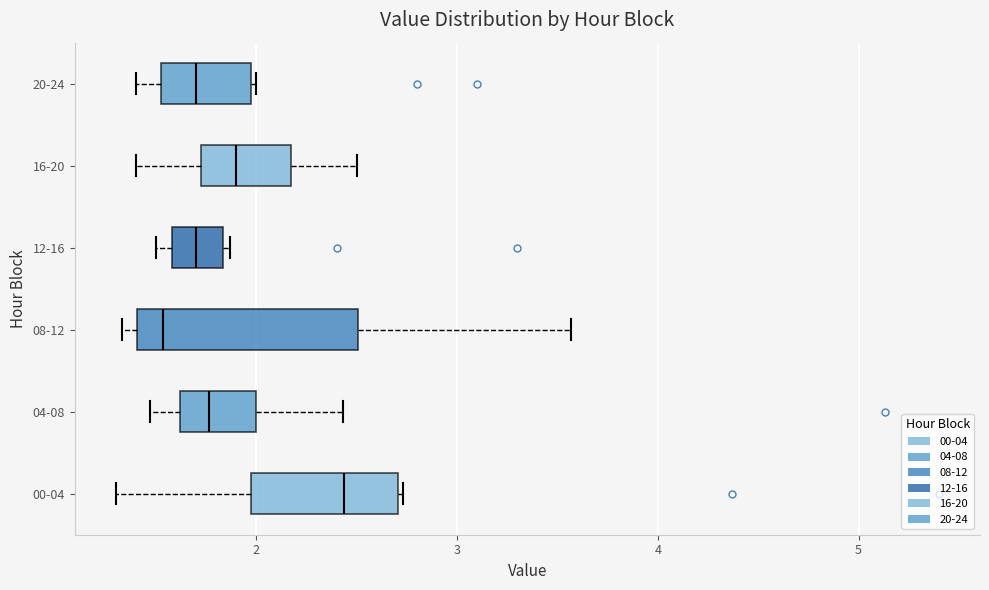

Reading bottom to top, read every box against the x-axis: the position of its median line, the range the box covers, and the ends of its whiskers. The values are not printed on the chart, so give them approximately, as read against the axis.

00-04: median 2.4, box 2.0 to 2.7, whiskers 1.3 to 2.7
04-08: median 1.8, box 1.6 to 2.0, whiskers 1.5 to 2.4
08-12: median 1.5, box 1.4 to 2.5, whiskers 1.3 to 3.6
12-16: median 1.7, box 1.6 to 1.8, whiskers 1.5 to 1.9
16-20: median 1.9, box 1.7 to 2.2, whiskers 1.4 to 2.5
20-24: median 1.7, box 1.5 to 2.0, whiskers 1.4 to 2.0